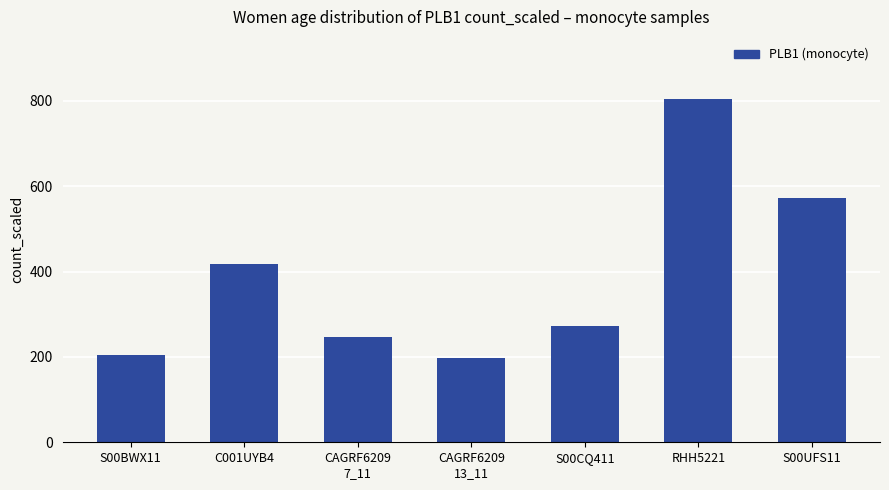

Does the chart contain stacked bars?

No